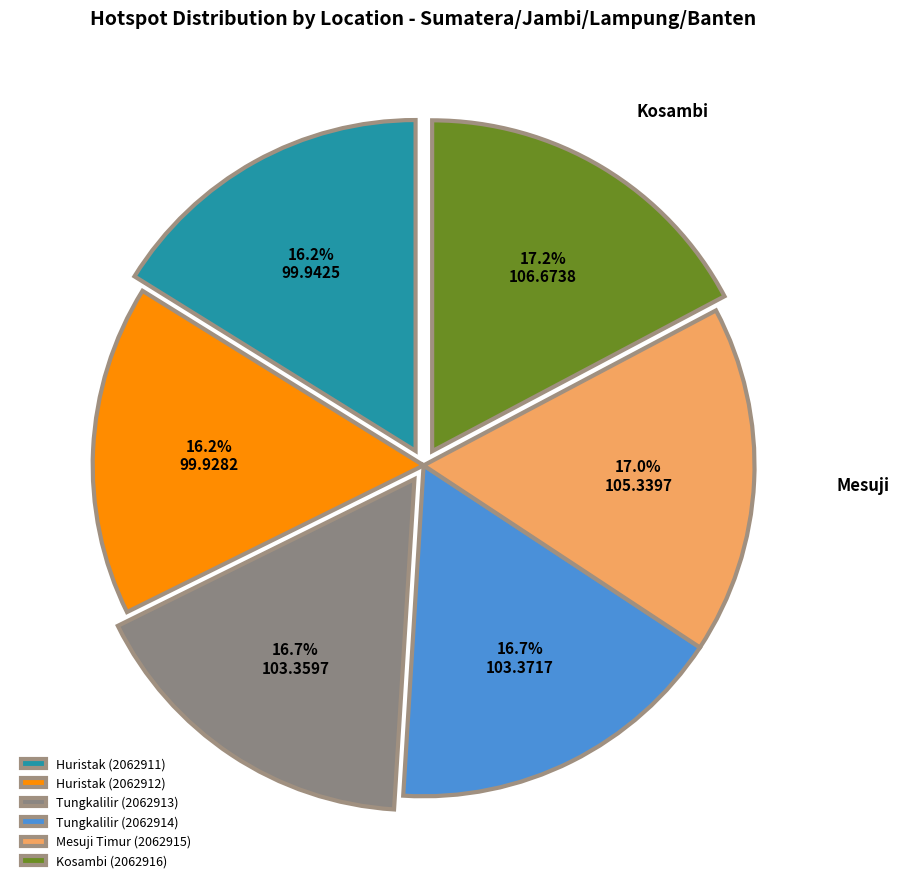

Approximately how many times larger is the value at Huristak (2062912) compared to Kosambi (2062916)?

0.9